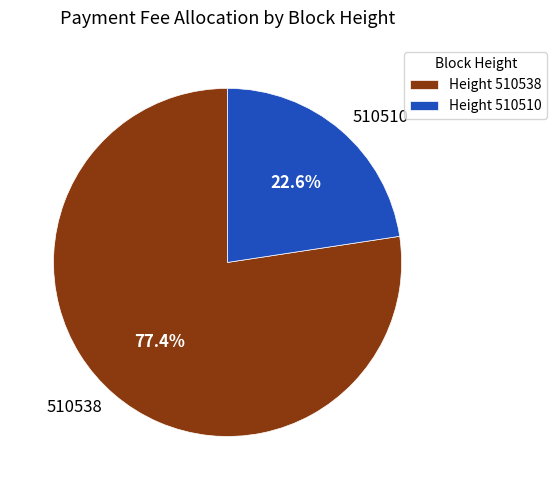

Is there any slice that represents more than half of the pie?

Yes